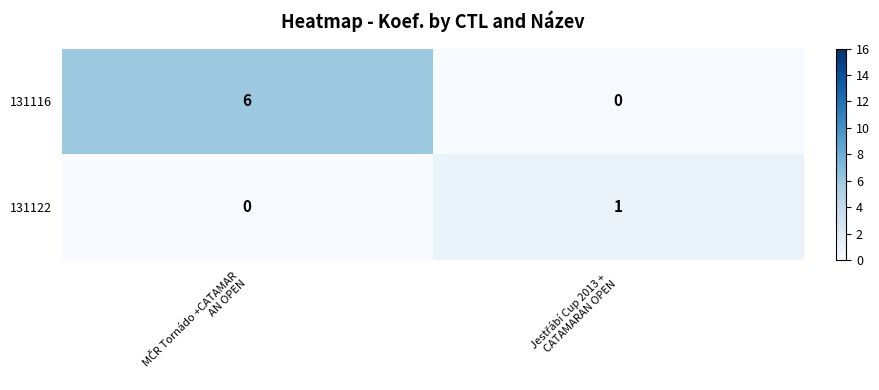

Reading right to left, what are all the values shown in this chart?

131116: 0	6
131122: 1	0